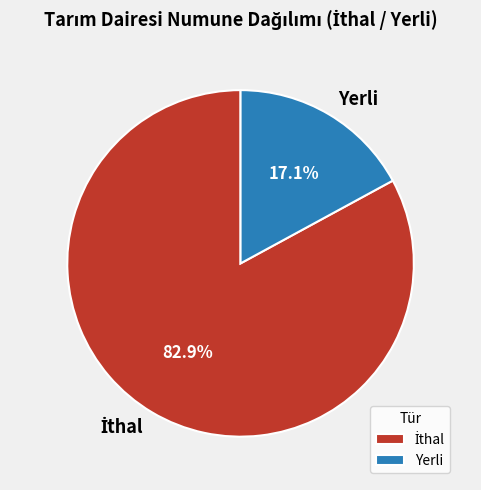

The Yerli slice represents 17% of the pie. True or false?

True